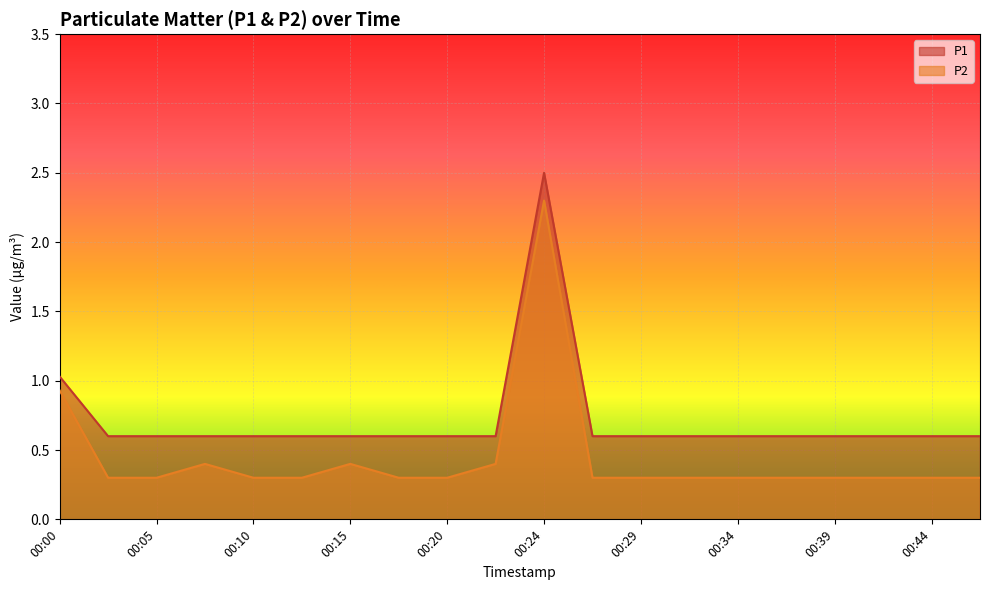

True or false: P2 and P1 intersect in this chart.

False